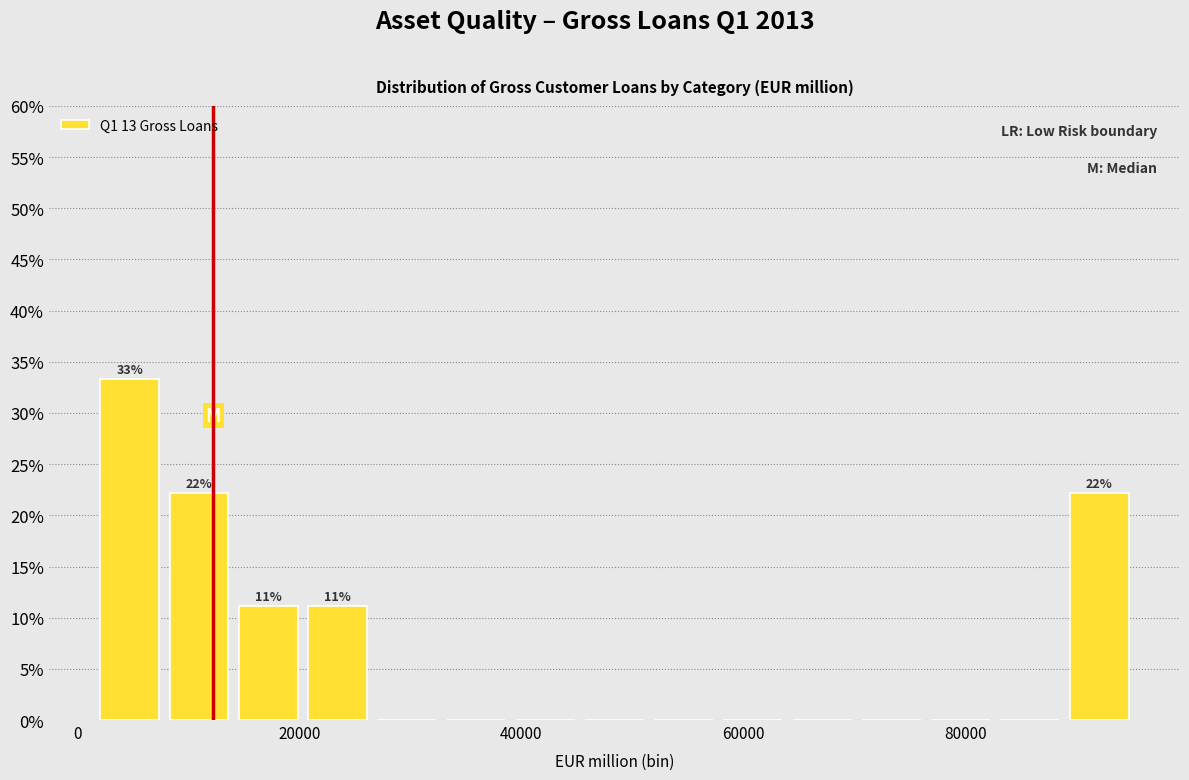

Around what value on the x-axis is the tallest bar? Give the approximate position of its centre, as read against the axis.

4000